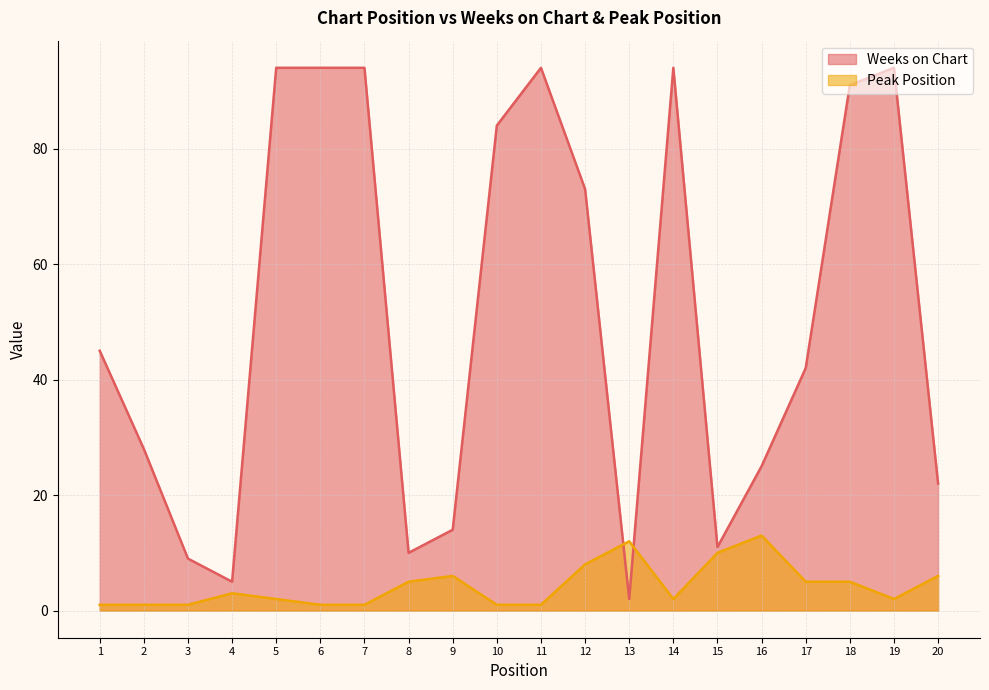

True or false: Peak Position has more than 2 interior local peaks.

True